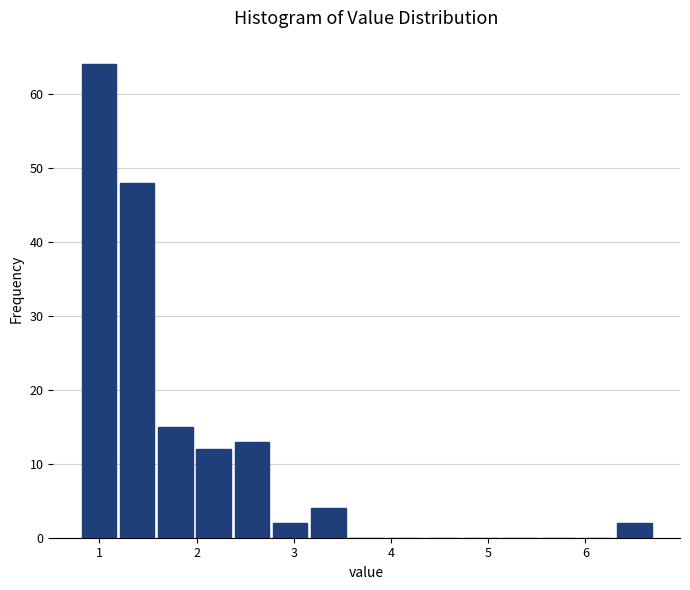

Read against the x-axis, roughly where is the centre of the tallest bar?

1.0